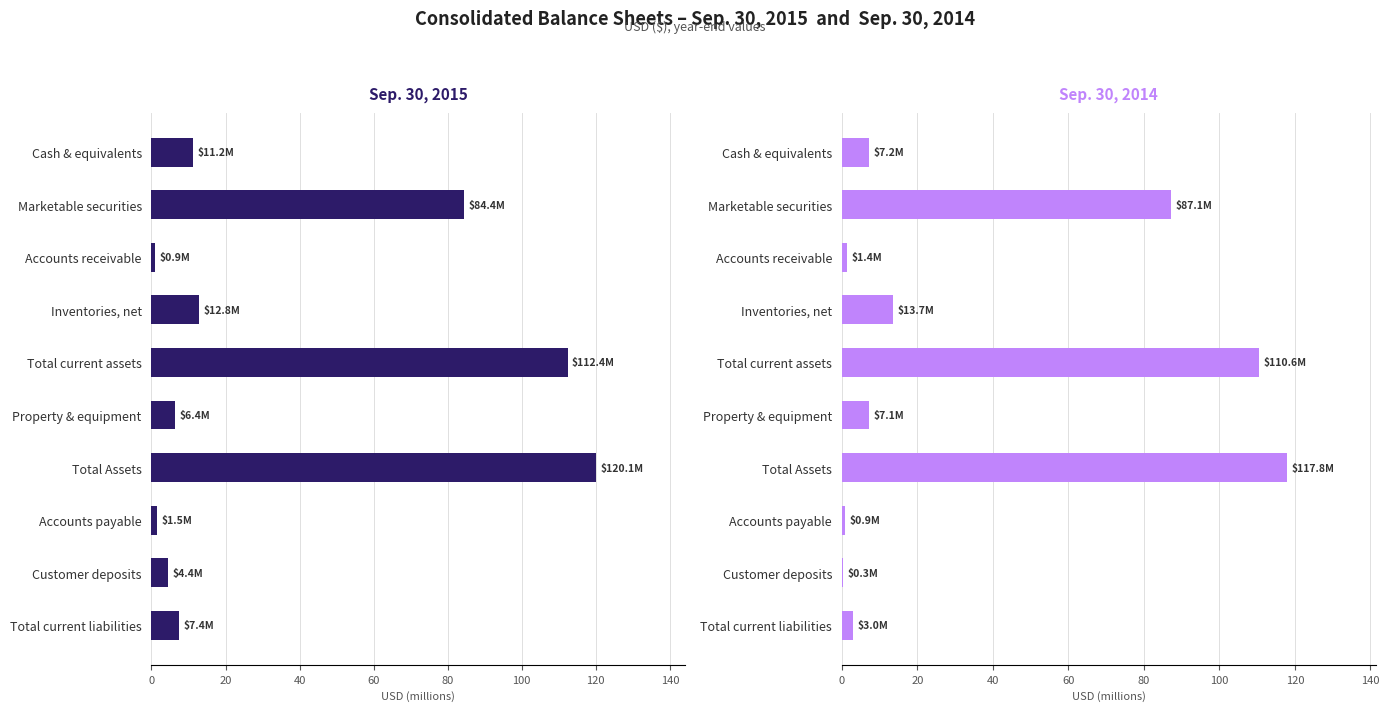

What is the sum of all Sep. 30, 2015 values?

361.4